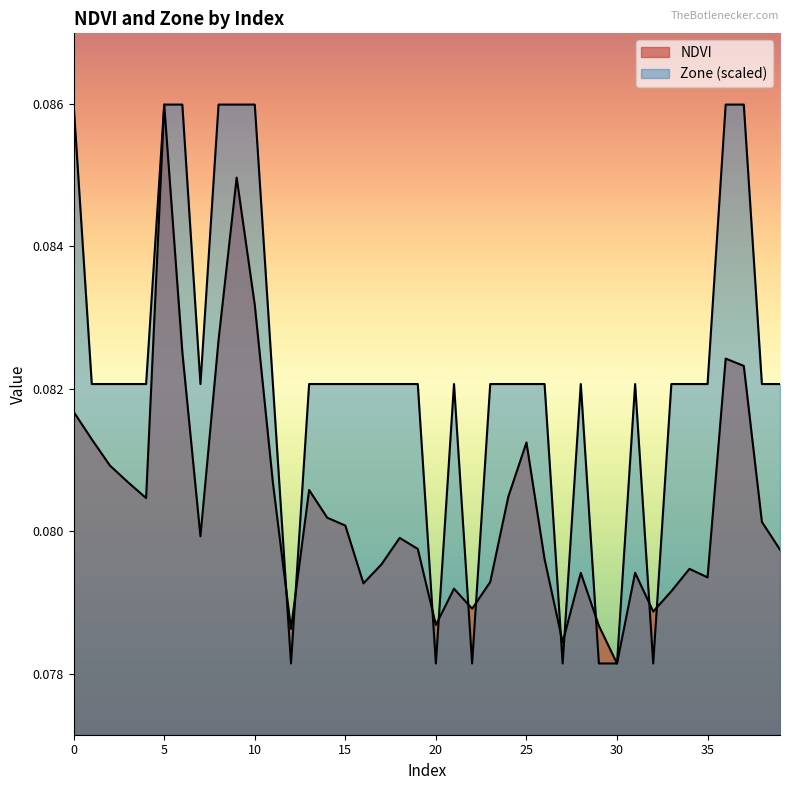

How many lines are shown in the chart?

2